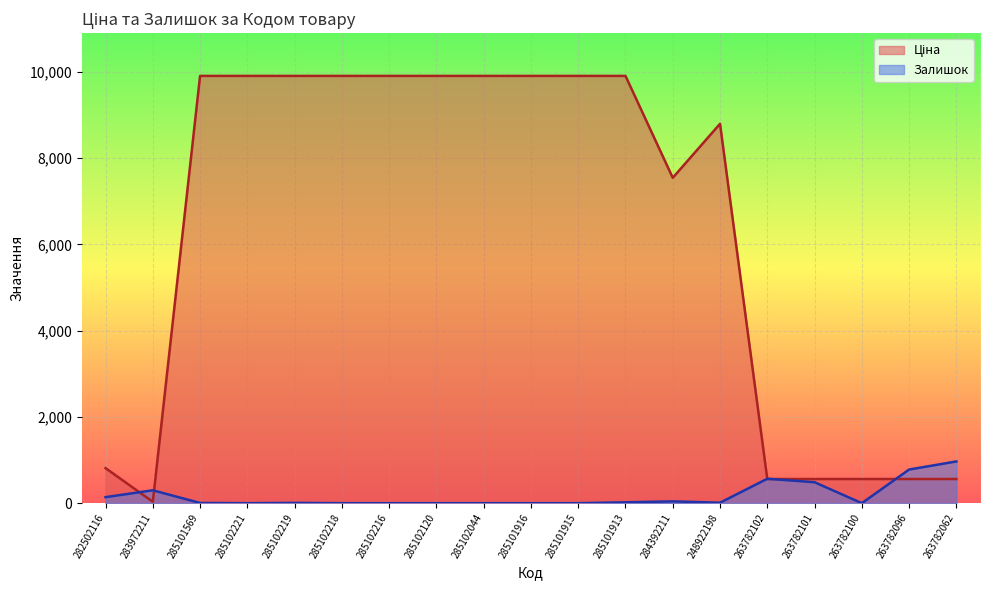

What is the value of the Залишок point at the 13th from the left?

42.0